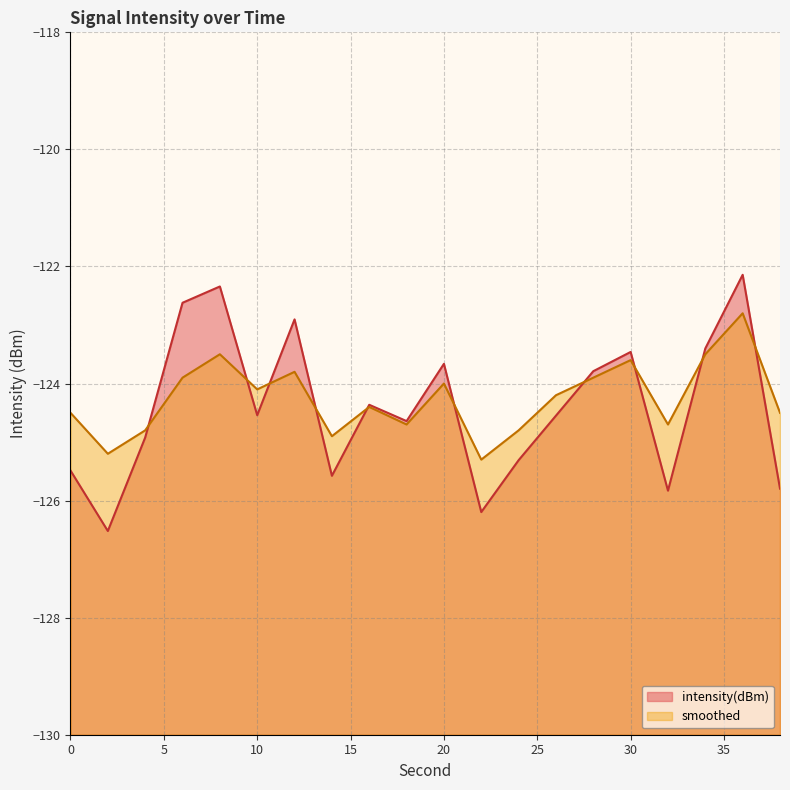

At which label is intensity(dBm) closest to -124?

28